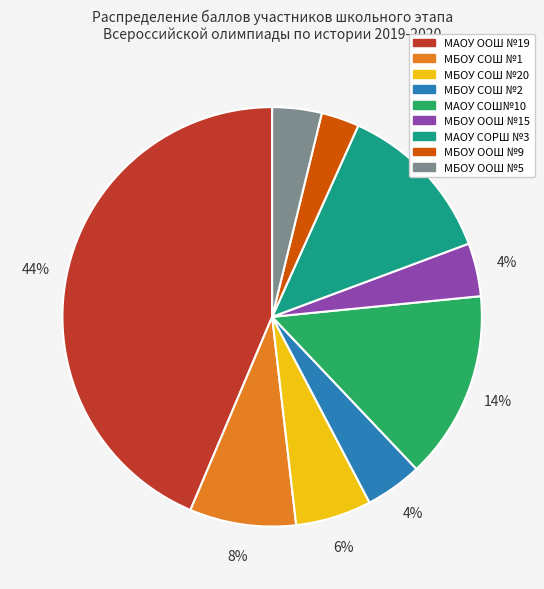

To the nearest percent, what is the average slice percentage?

11%